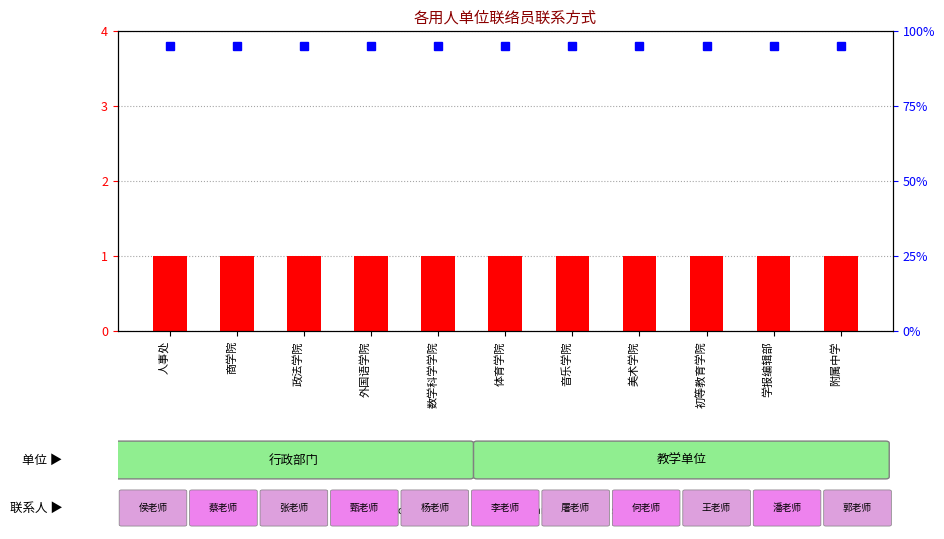

What is the minimum value for percentile rank within the sample?

95